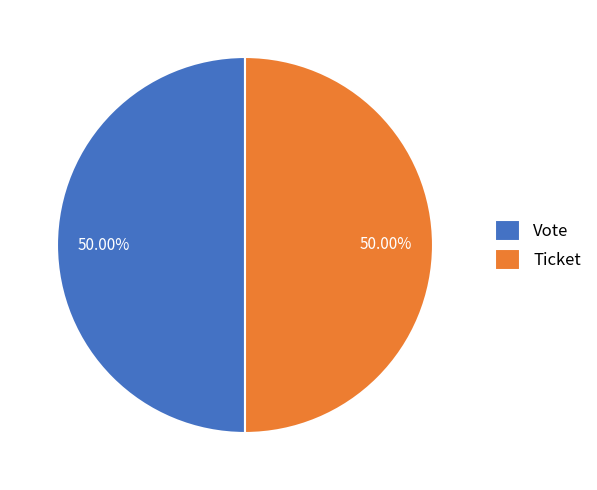

What is the ratio of the value at Ticket to the value at Vote?

1.0